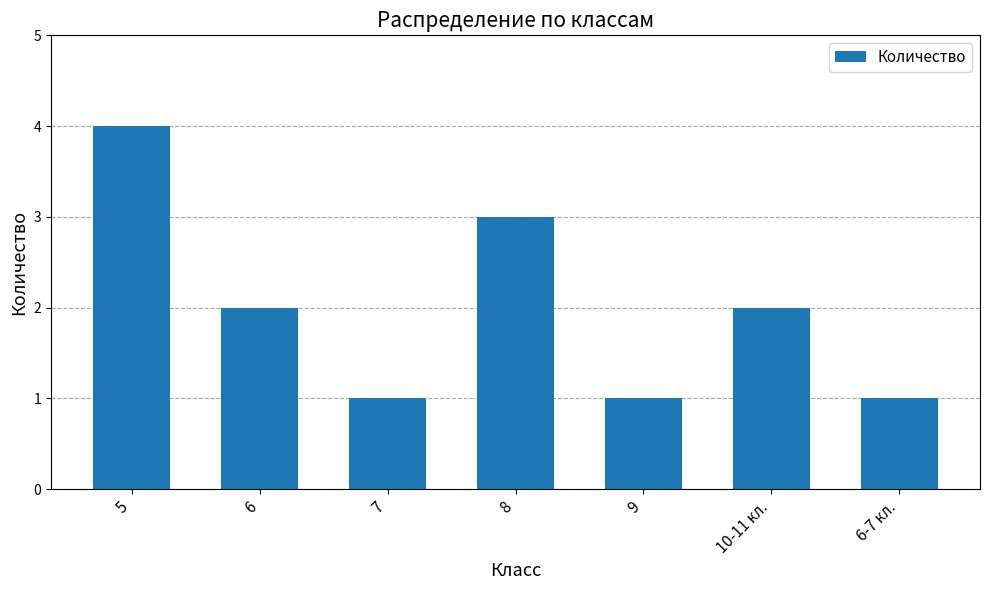

Count the values in the range 1 to 3.

6